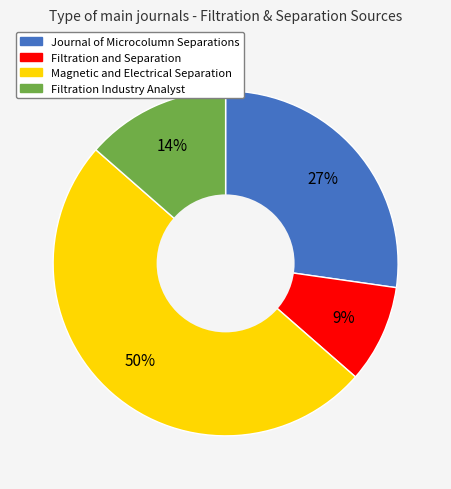

Which slice is the smallest?

Filtration and Separation